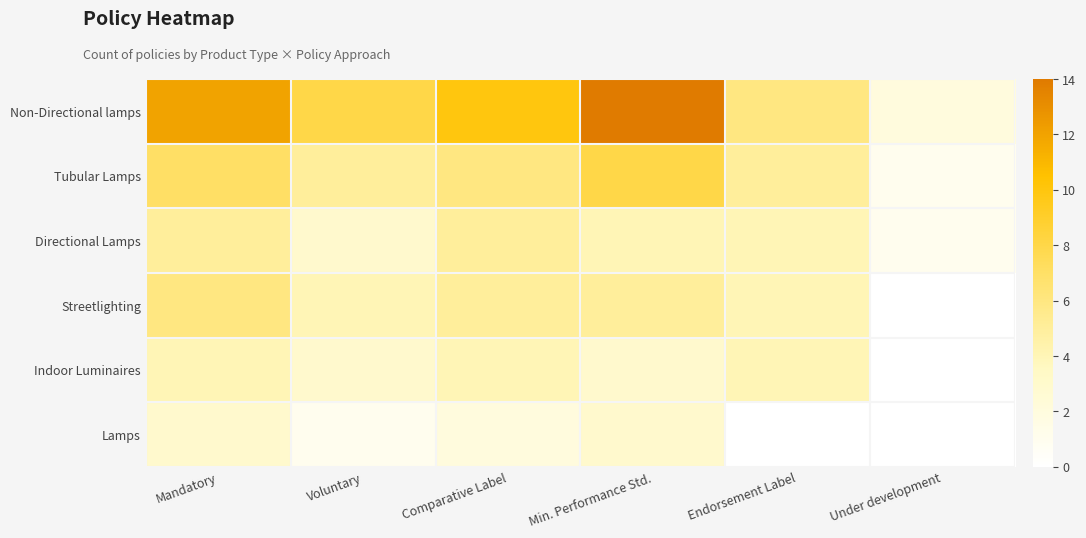

Which series has the largest range (max minus min)?

Non-Directional lamps